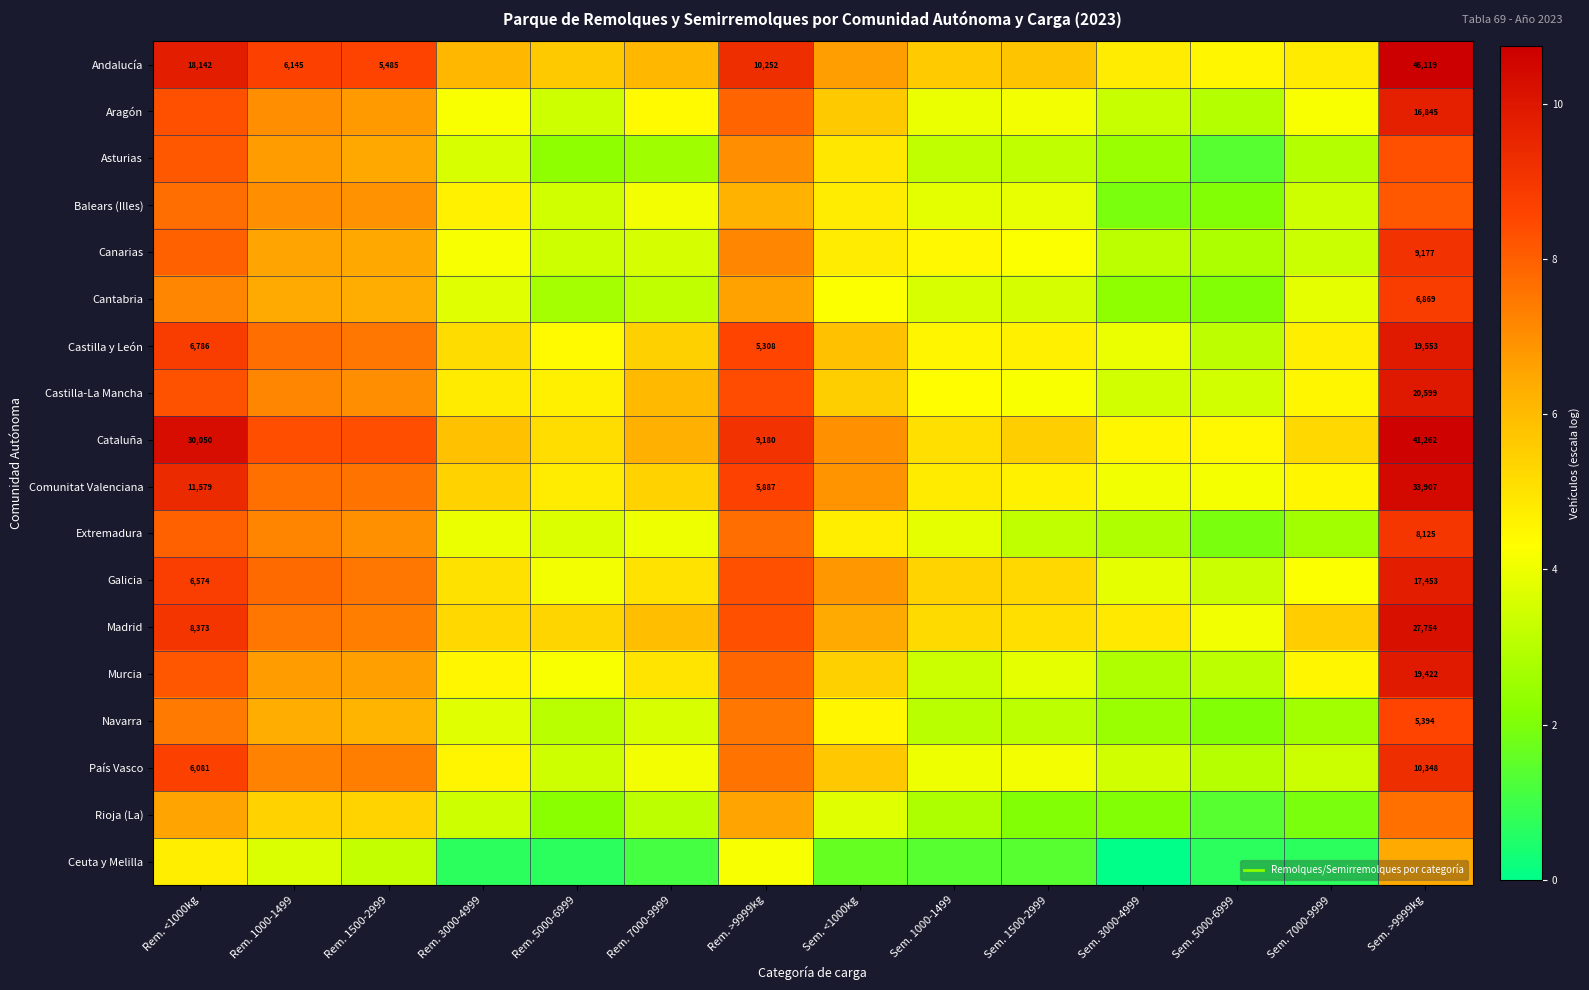

At which label does Murcia first exceed 4?

Rem. <1000kg